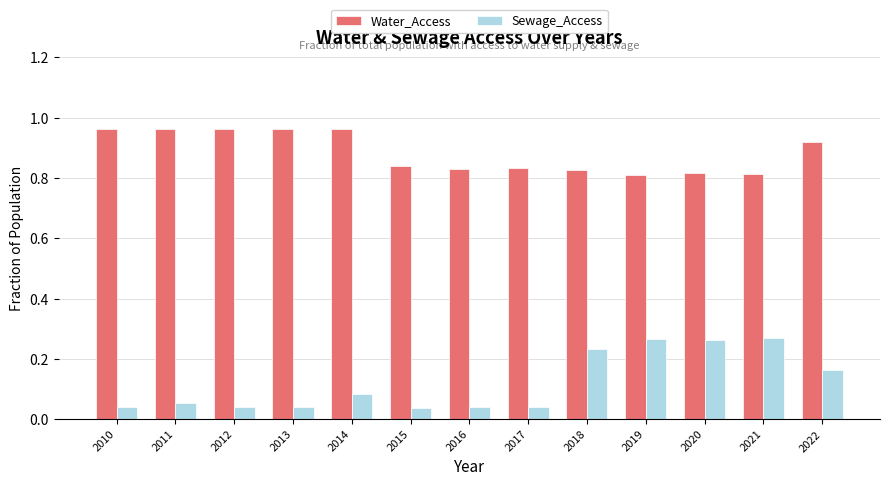

What is the total value across all series at 2019?

1.1